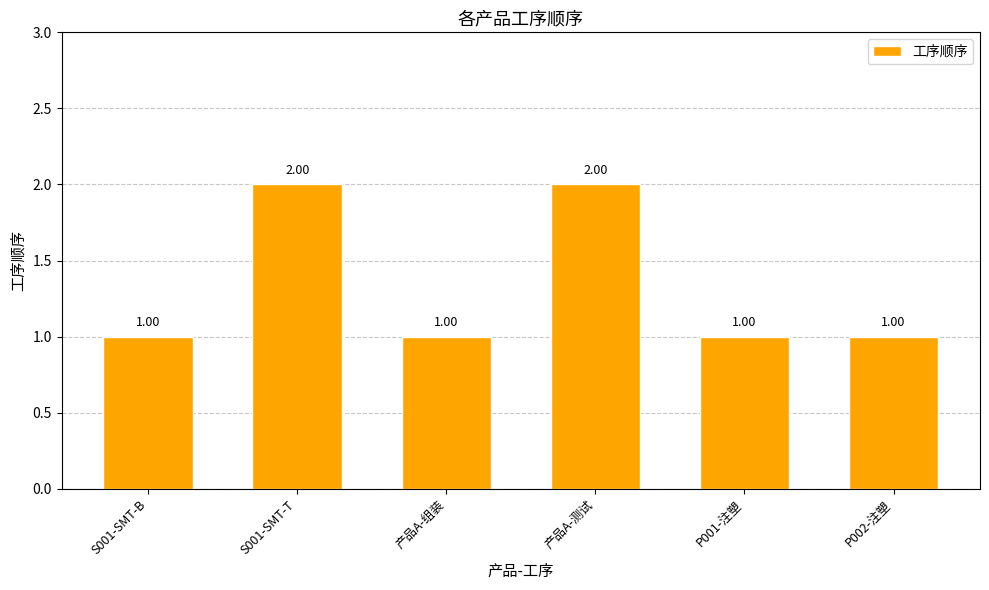

What position from the right is S001-SMT-T?

5